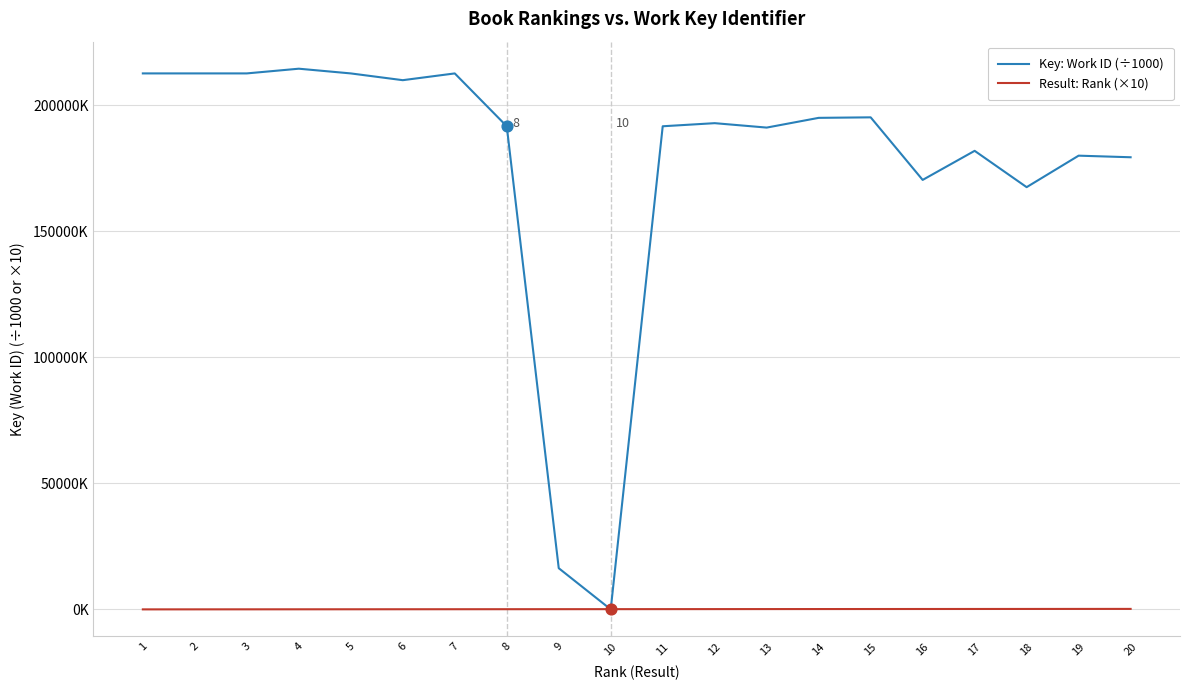

What are all the series names shown in the legend?

Key: Work ID (÷1000), Result: Rank (×10)